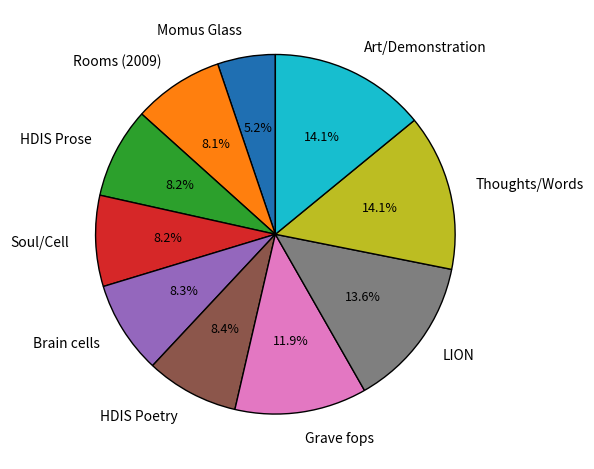

What is the ratio of the value at Brain cells to the value at Grave fops?

0.7